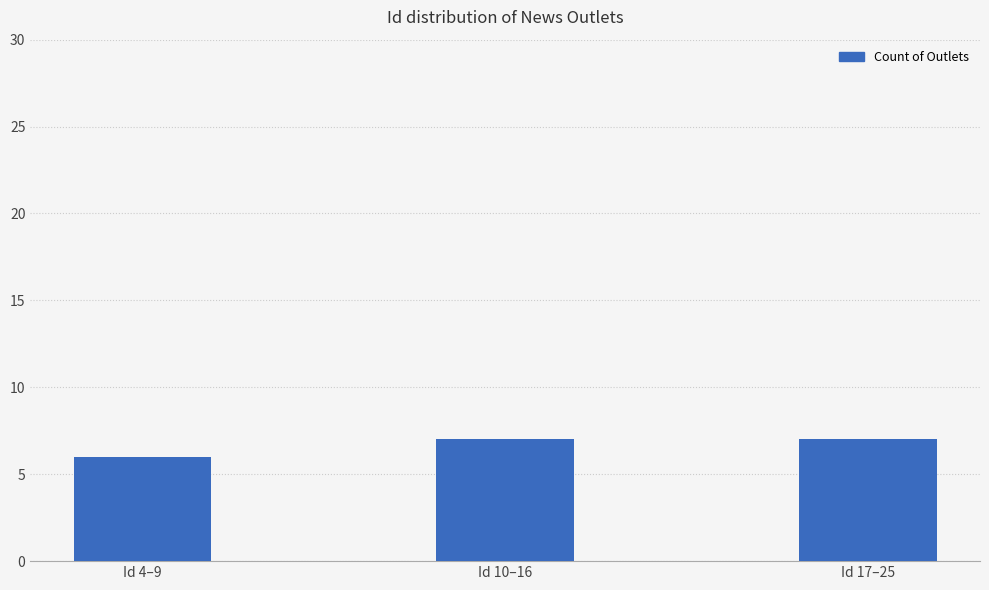

Reading left to right, list all the values displayed in this chart.

6	7	7